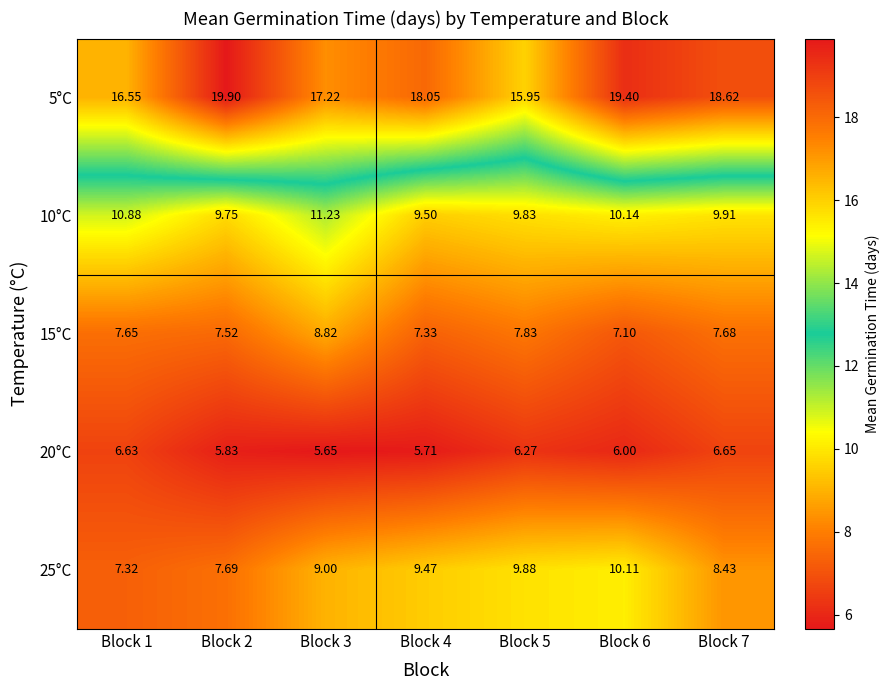

Is the value of 15°C at Block 7 greater than the value of 5°C at Block 4?

No